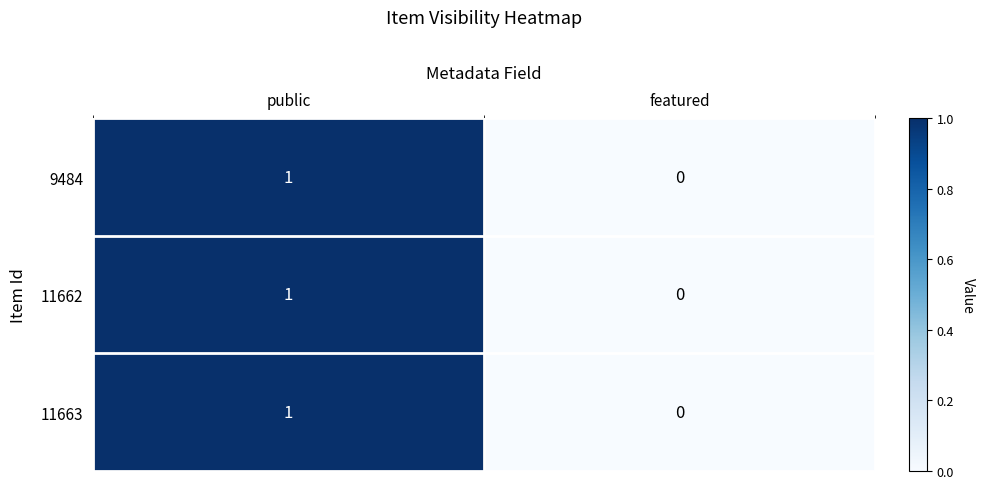

Is the value of 11663 at public greater than the value of 9484 at featured?

Yes